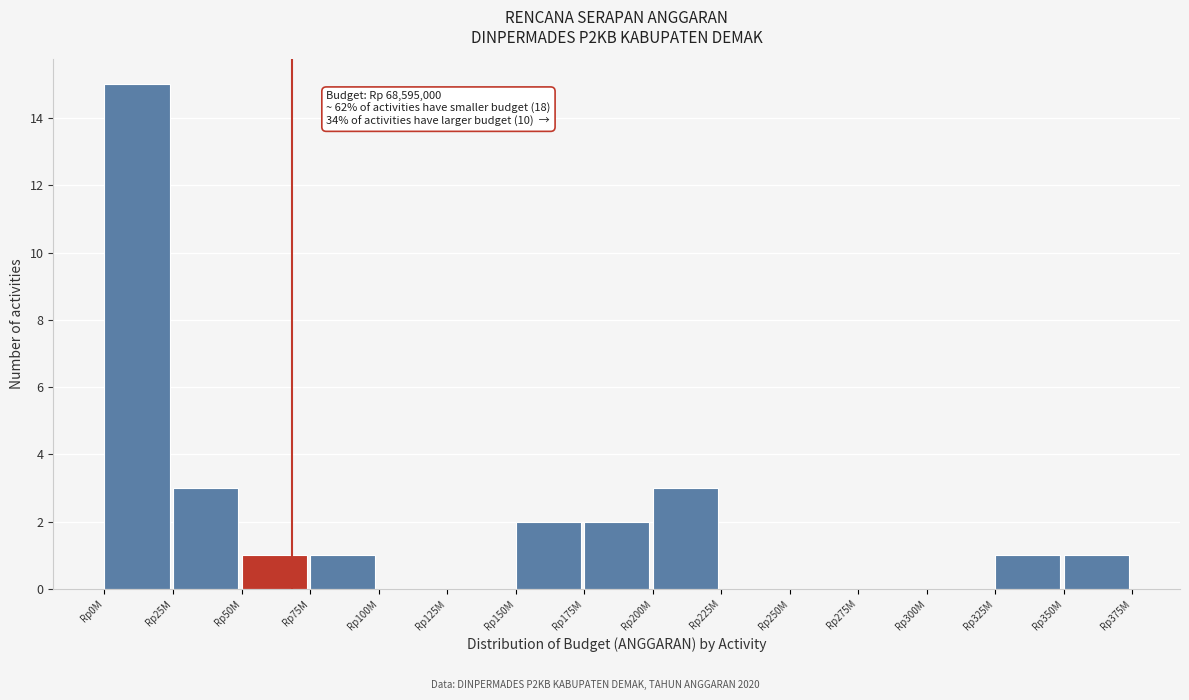

Reading right to left, what are all the values shown in this chart?

Rp350M=1	Rp325M=1	Rp300M=0	Rp275M=0	Rp250M=0	Rp225M=0	Rp200M=3	Rp175M=2	Rp150M=2	Rp125M=0	Rp100M=0	Rp75M=1	Rp50M=1	Rp25M=3	Rp0M=15